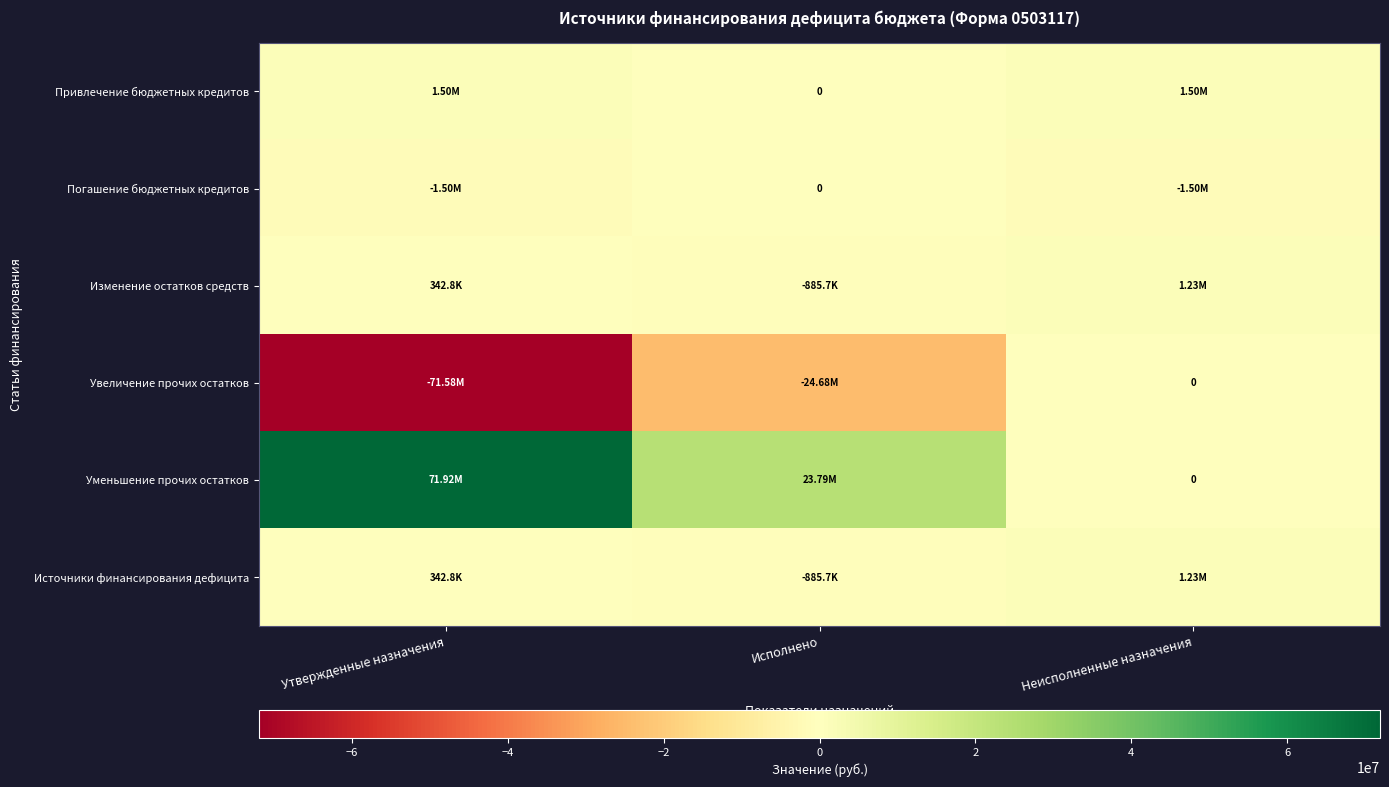

What is the spread (max minus min) of values at Исполнено?

48473702.5